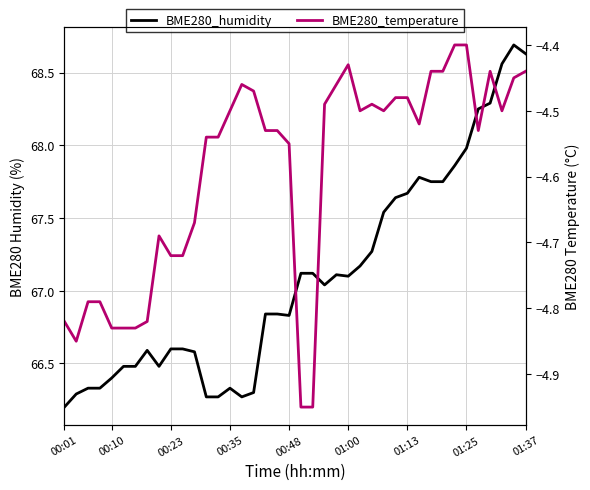

How many interior local valleys does the BME280_temperature series have?

6